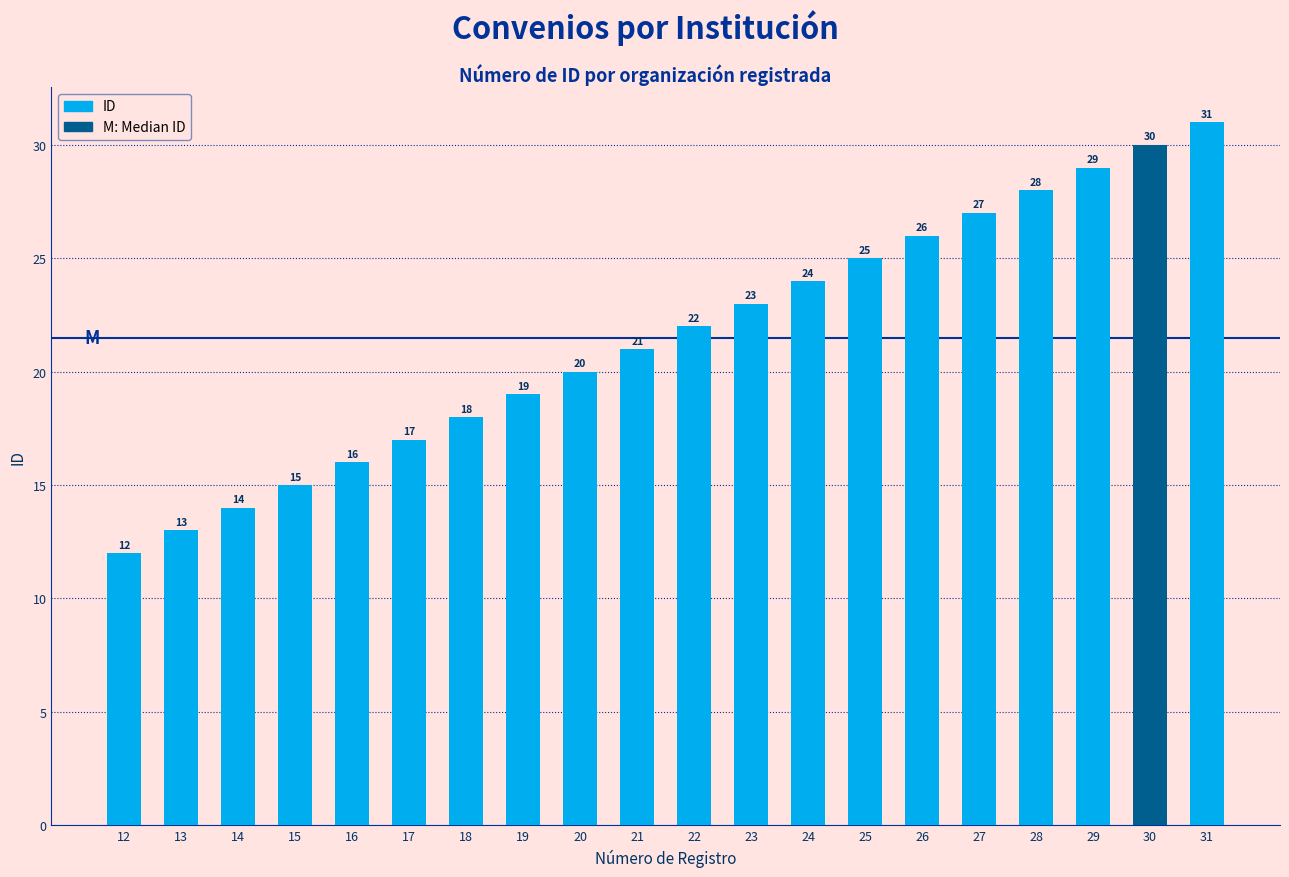

Is it true that the value at 16 is 7?

False